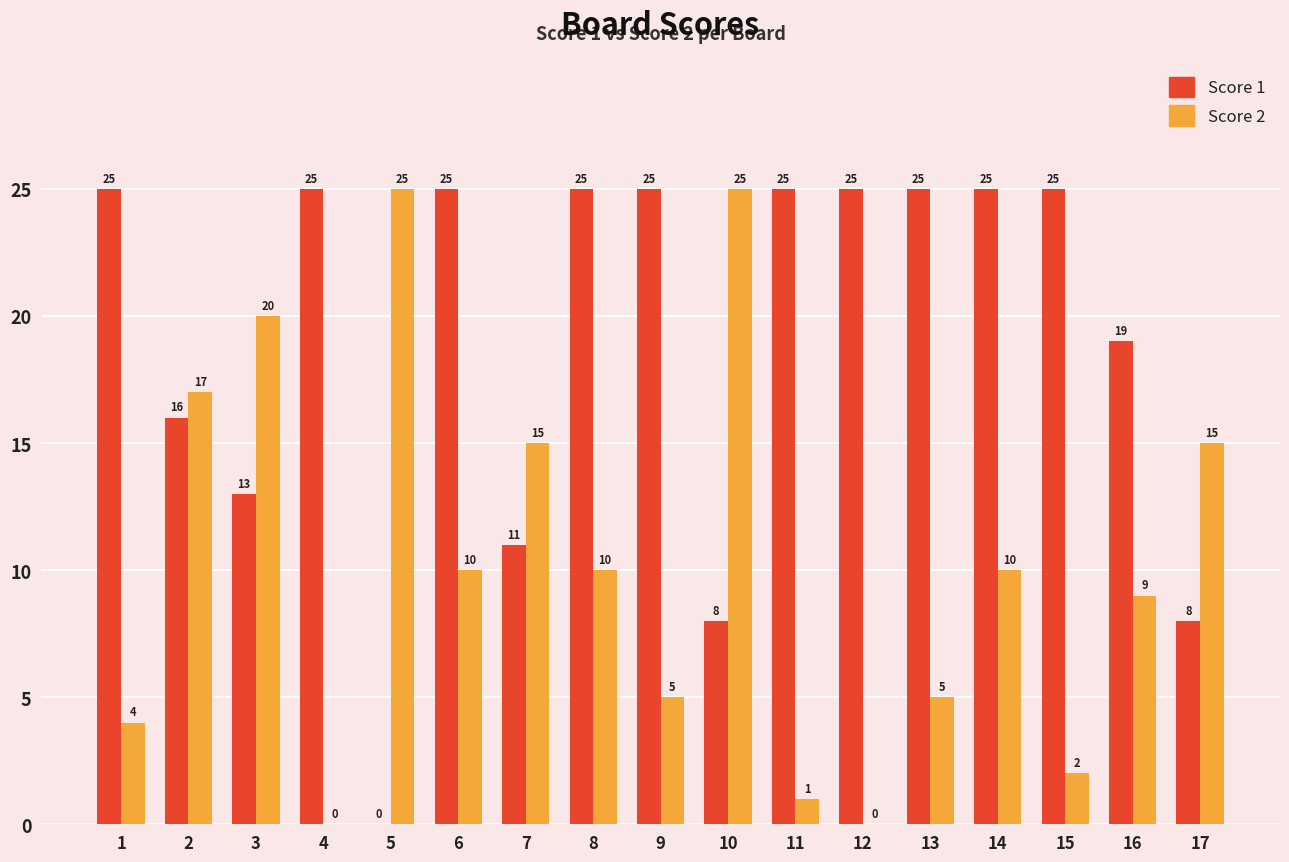

What are all the series names shown in the legend?

Score 1, Score 2